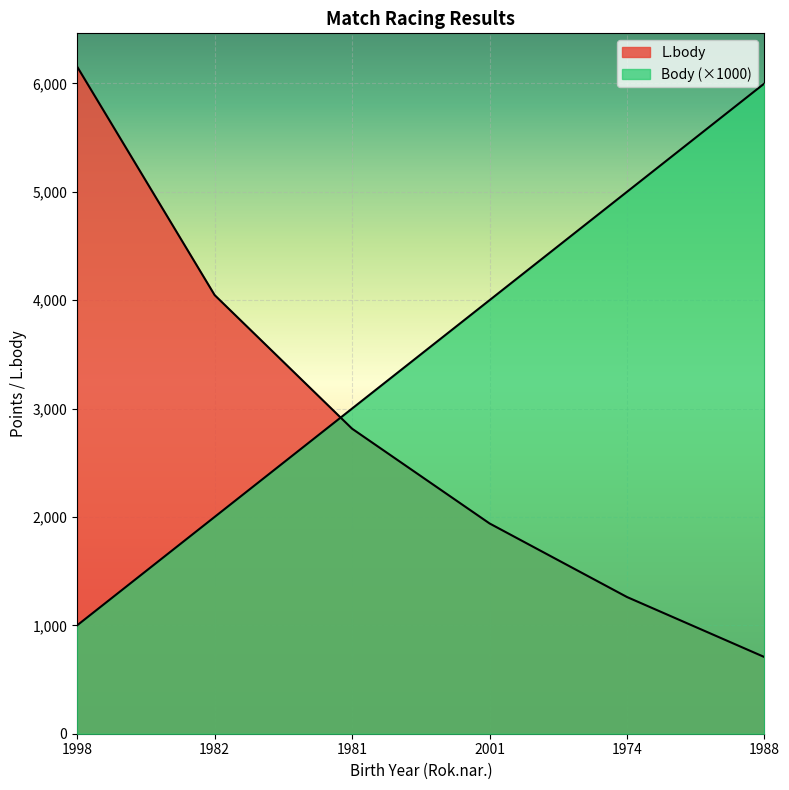

True or false: Body has more than 2 points higher than both neighbors.

False